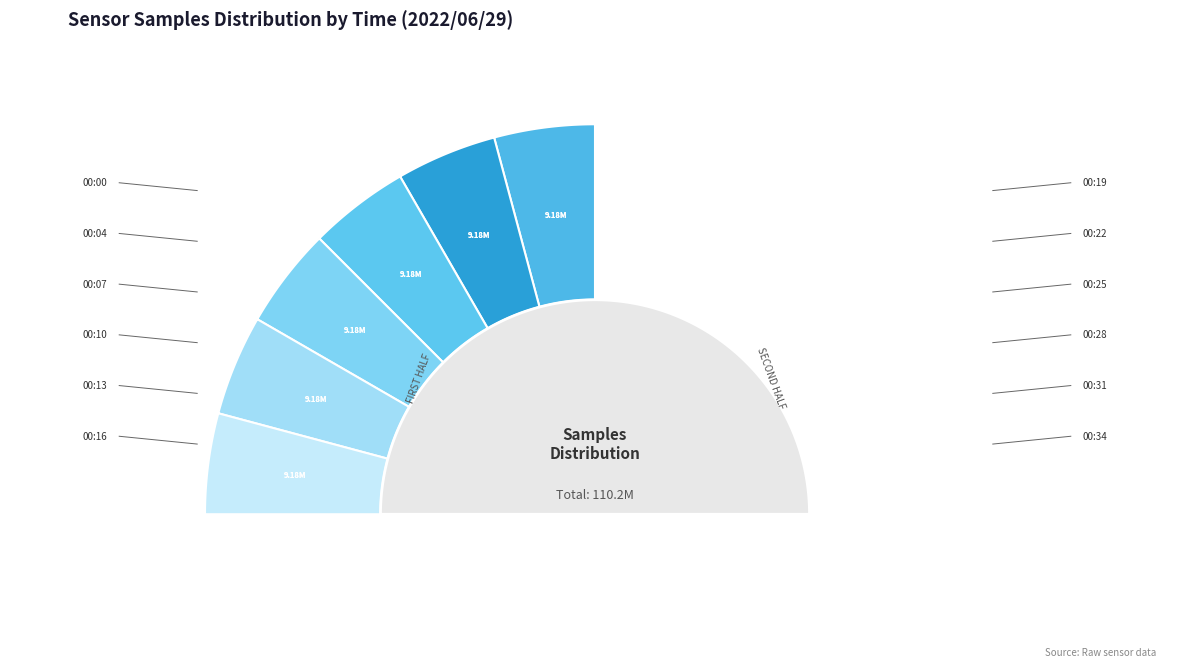

Is there a majority slice in this chart?

No